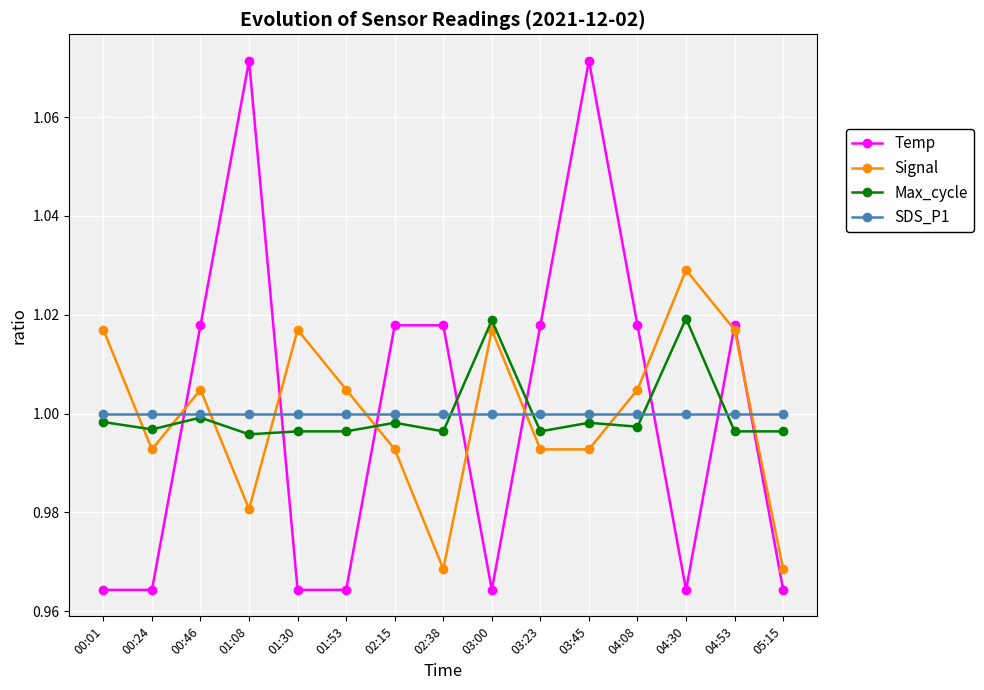

True or false: Temp and SDS_P1 cross at least once.

True